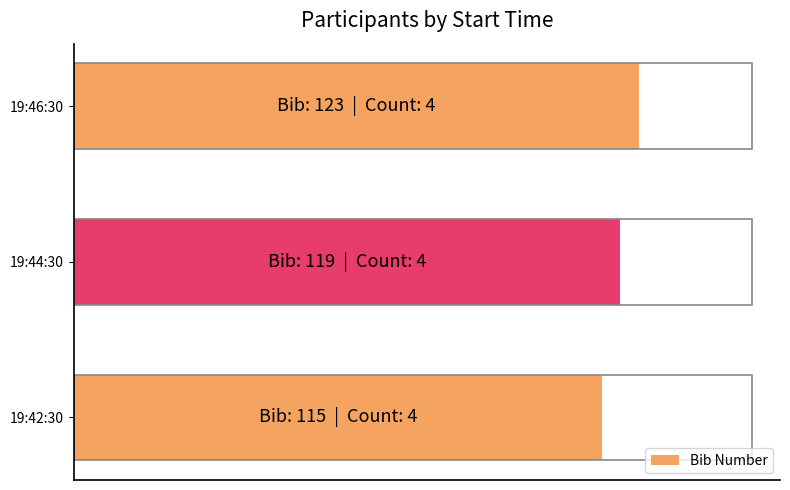

Reading left to right, extract all data points from this chart.

115	119	123